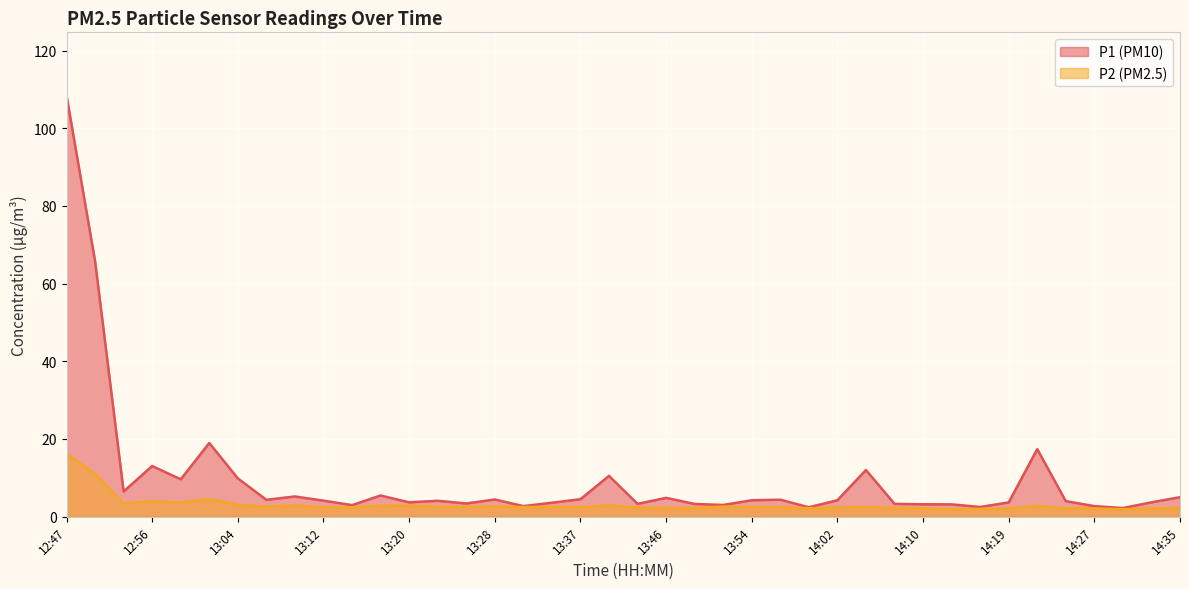

What is the average value of the P1 series?

9.6